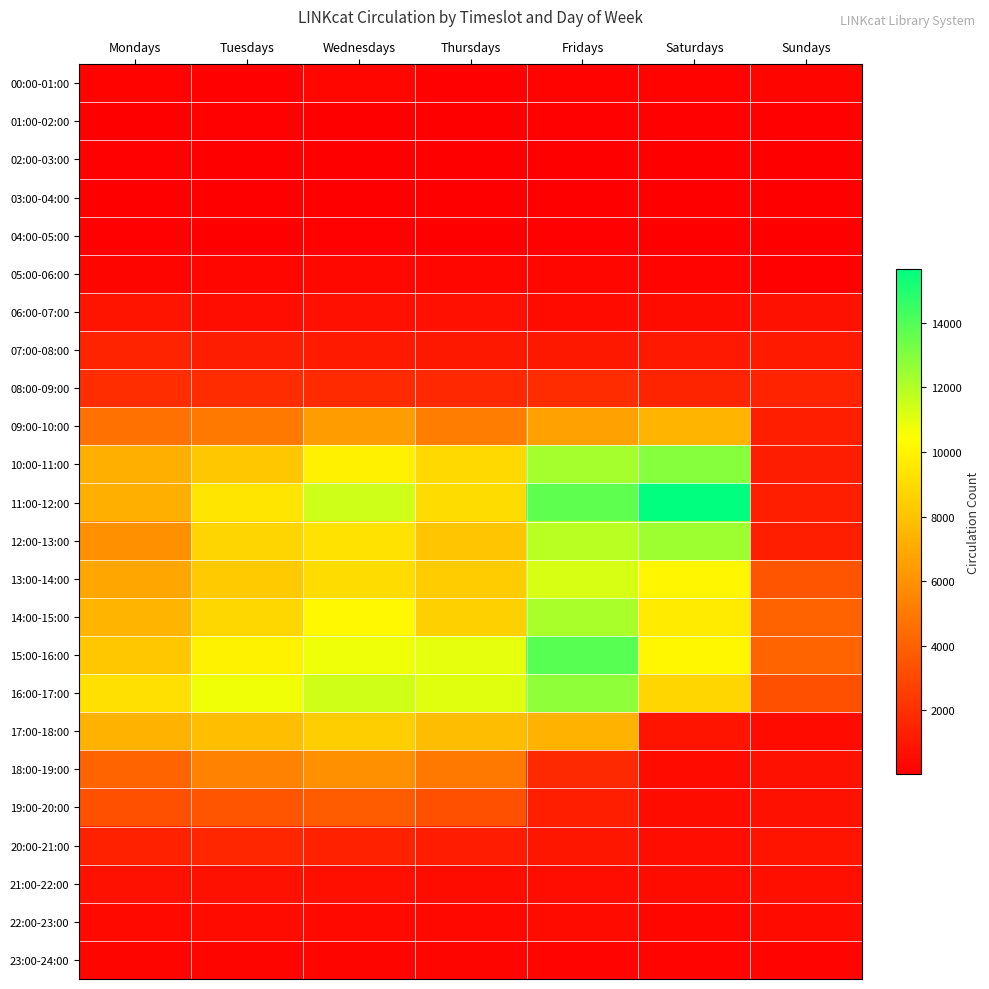

At which category is the sum across all series the highest?

Fridays